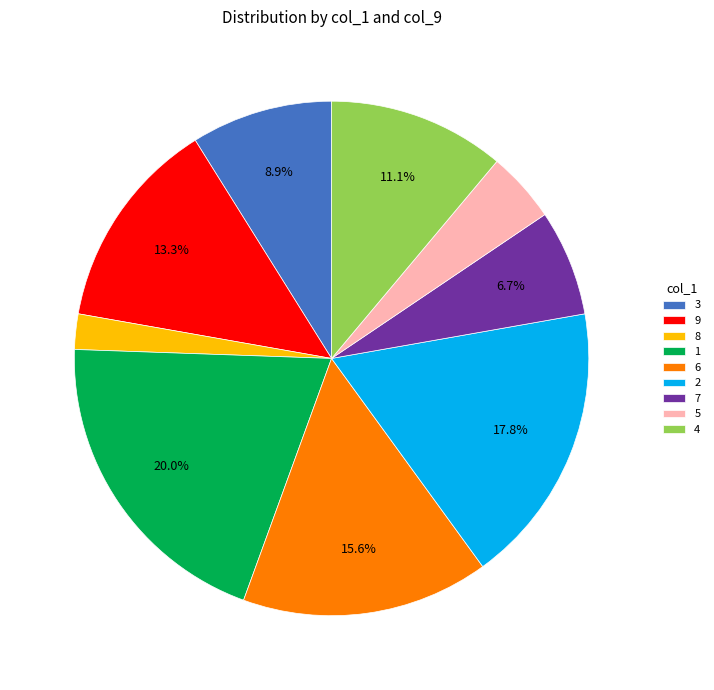

To the nearest percent, what is the combined percentage of 3 and 4?

20%